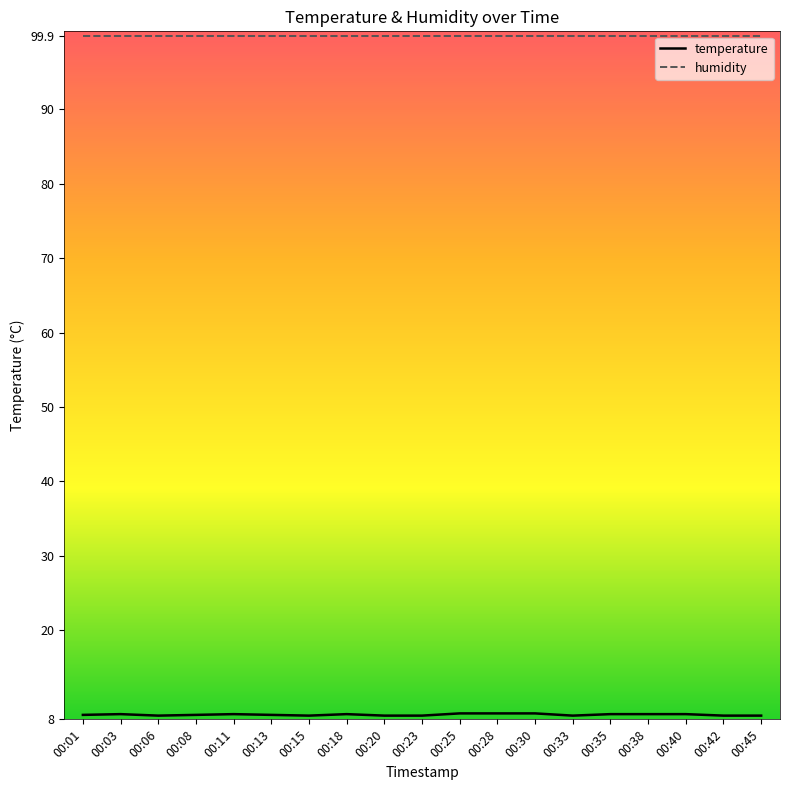

What is the lowest value of the humidity series?

99.9